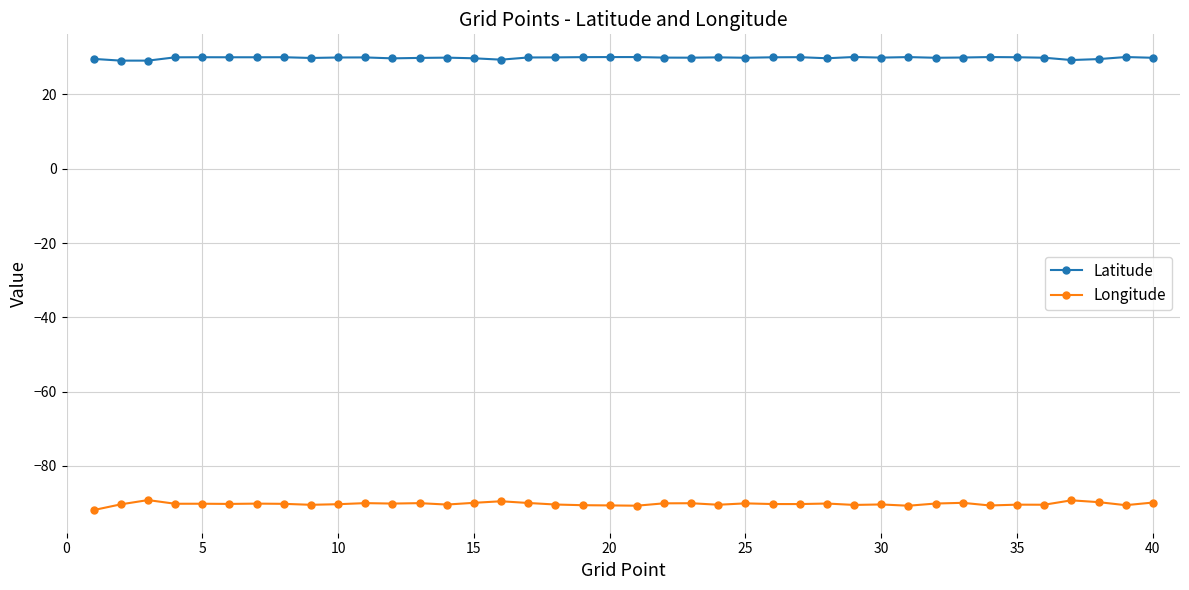

How many lines are shown in the chart?

2